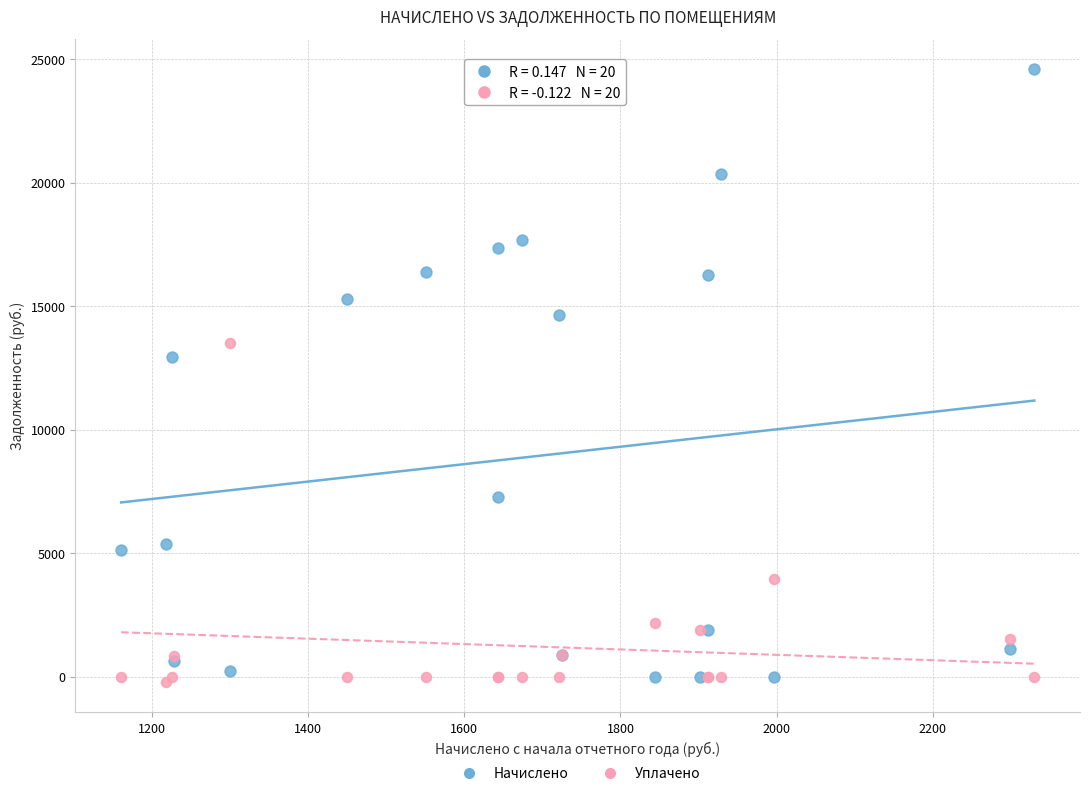

Across all series, what Y value is closest to 12191?

12919.0